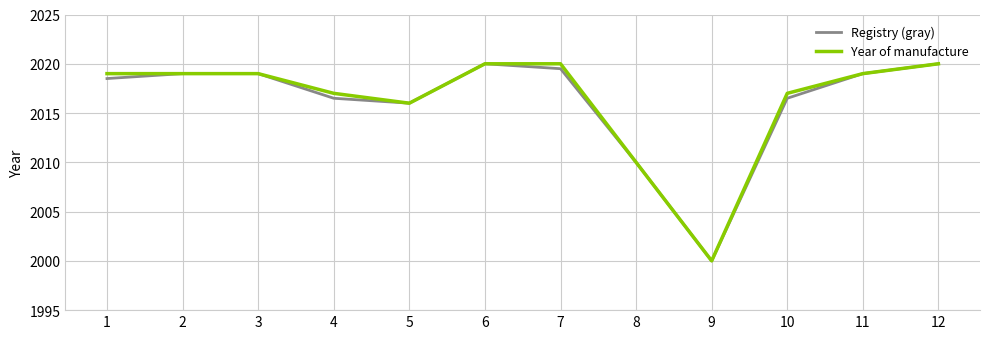

What is the sum of the Registry (gray) values at 10 and 1?

4035.0